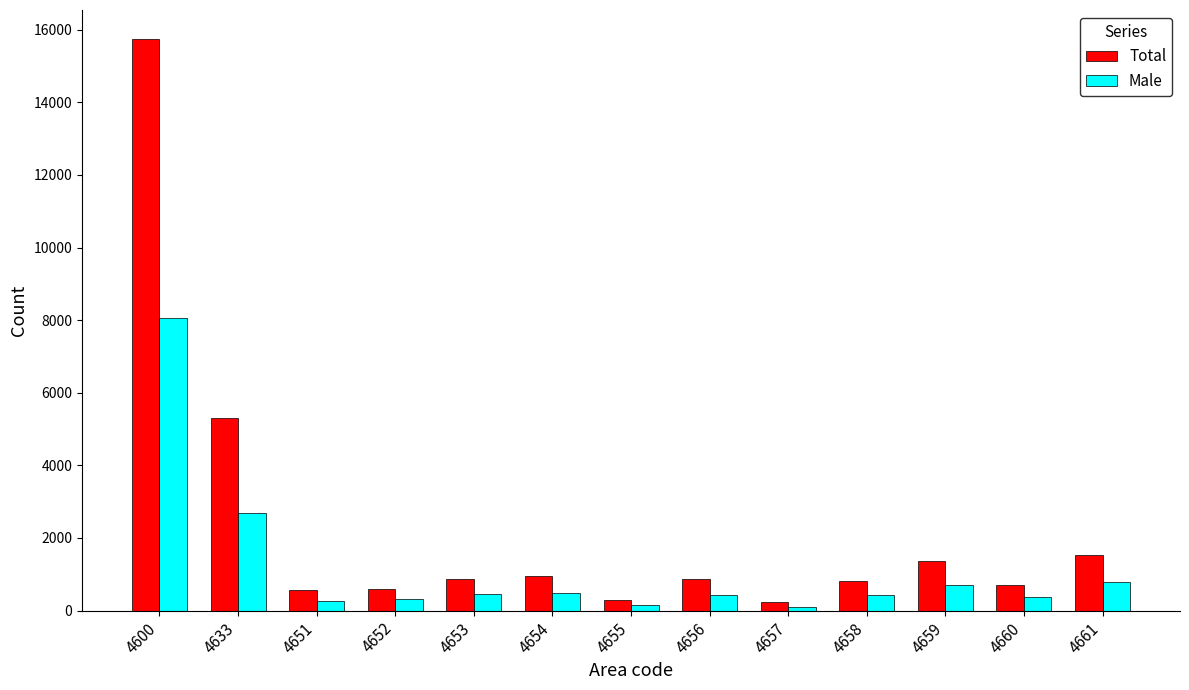

What is the maximum value shown in the chart?

15755